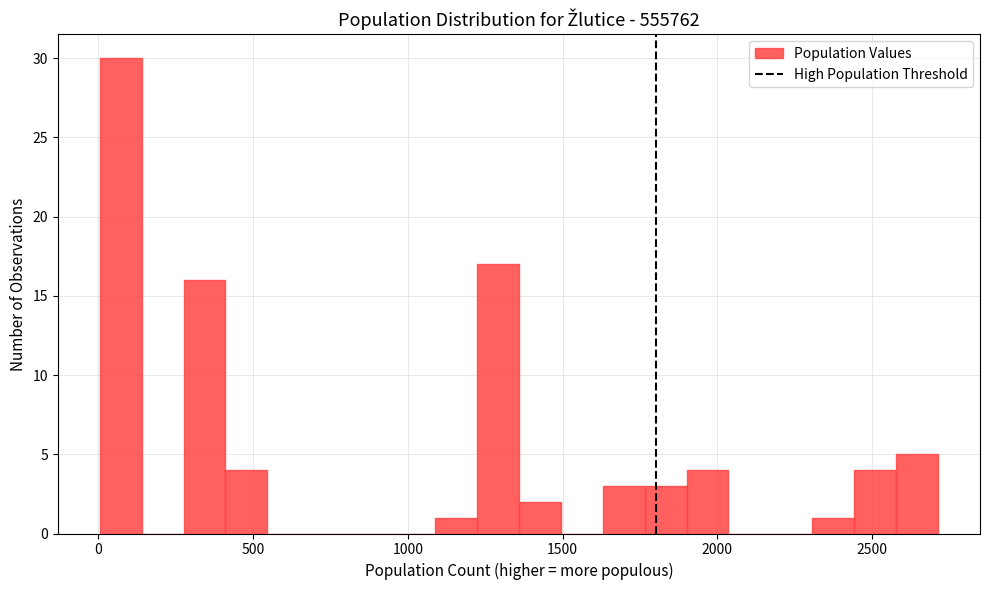

Around what value on the x-axis is the tallest bar? Give the approximate position of its centre, as read against the axis.

50